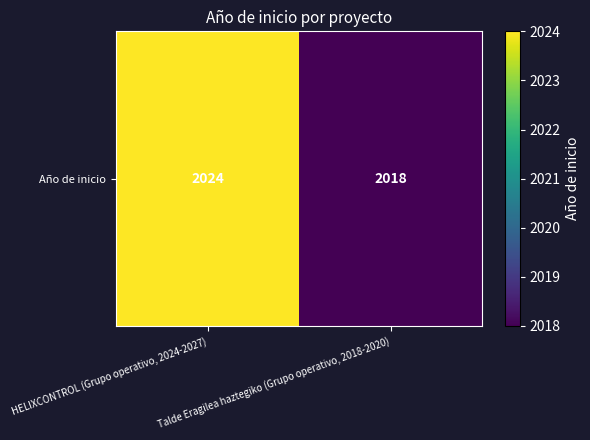

What is the difference between the values at Talde Eragilea haztegiko (Grupo operativo, 2018-2020) and HELIXCONTROL (Grupo operativo, 2024-2027)?

6